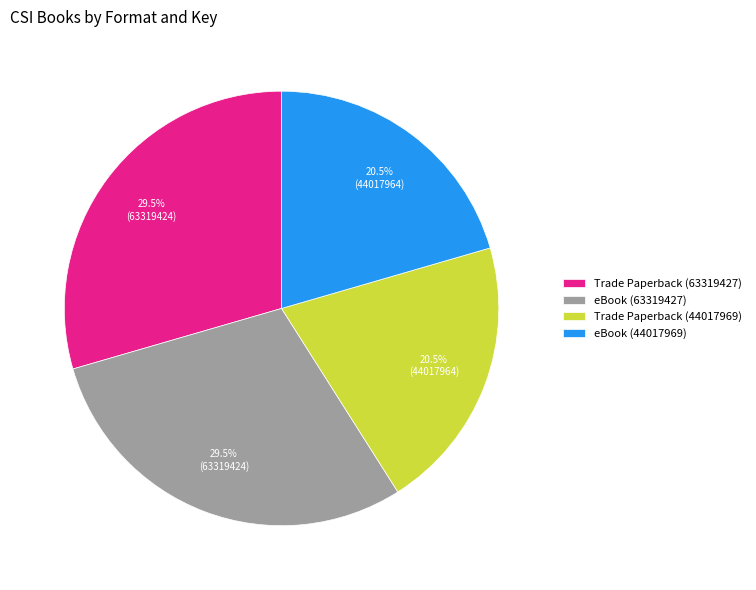

Which has a higher value, eBook (63319427) or Trade Paperback (44017969)?

eBook (63319427)